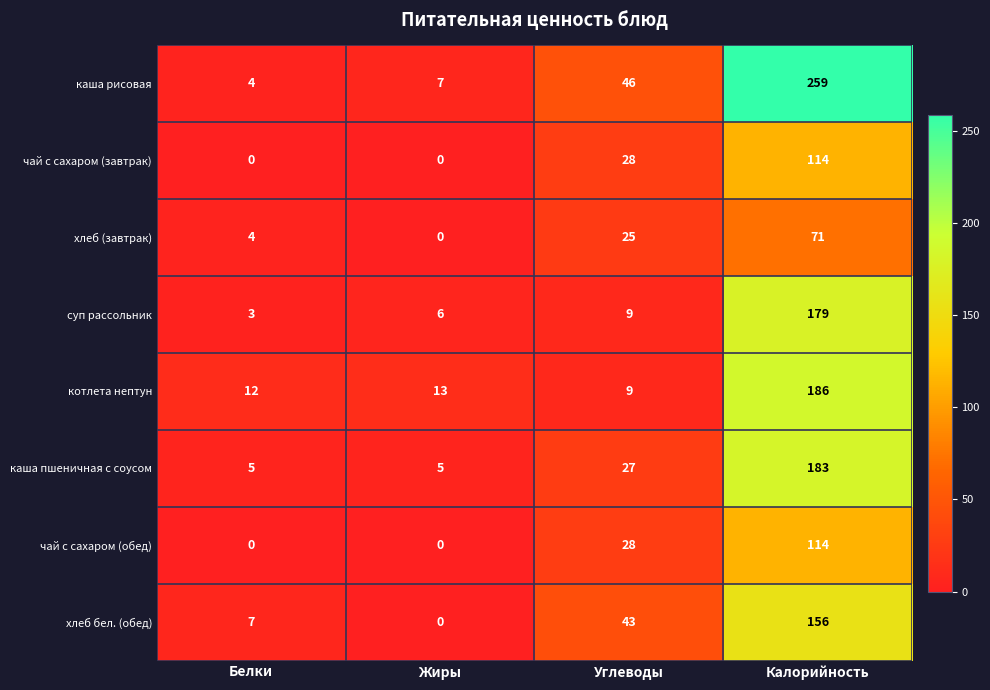

What is the sum of all каша пшеничная с соусом values?

220